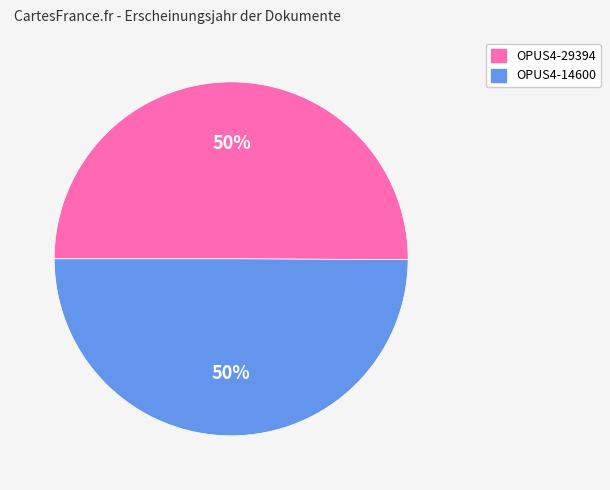

To the nearest percent, what portion does OPUS4-29394 represent?

50%